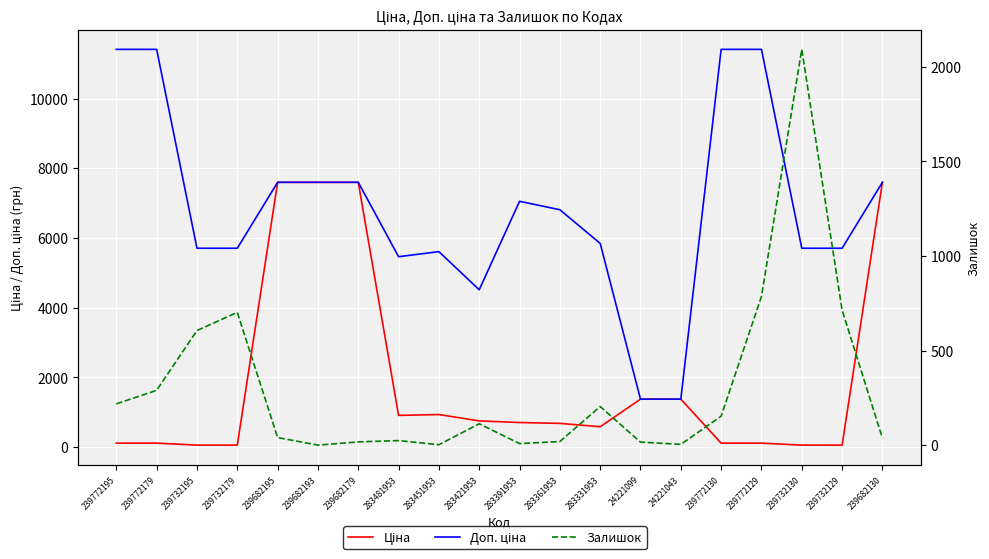

What position from the right is 239772179?

19